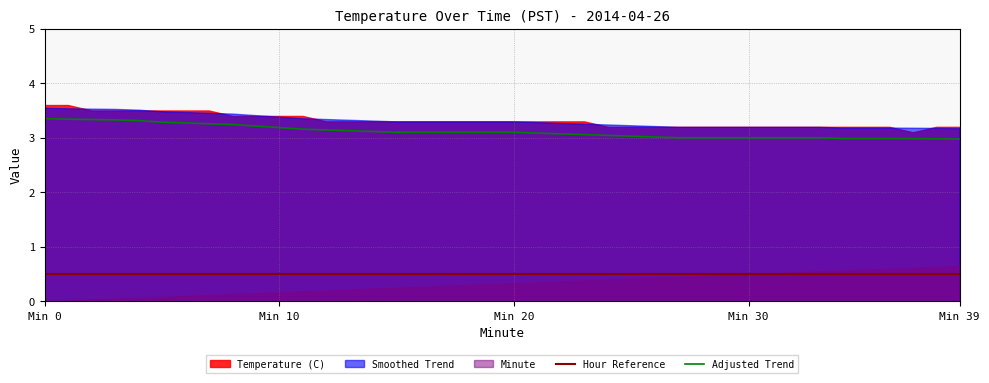

True or false: Adjusted Trend and Hour Reference intersect in this chart.

False